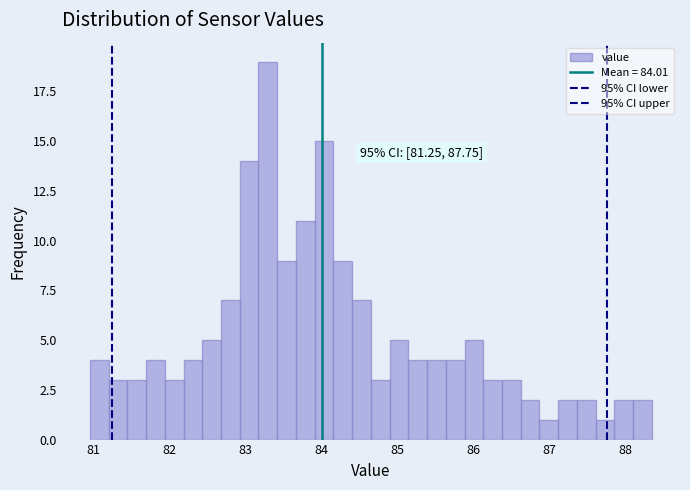

Around what value on the x-axis is the tallest bar? Give the approximate position of its centre, as read against the axis.

83.3